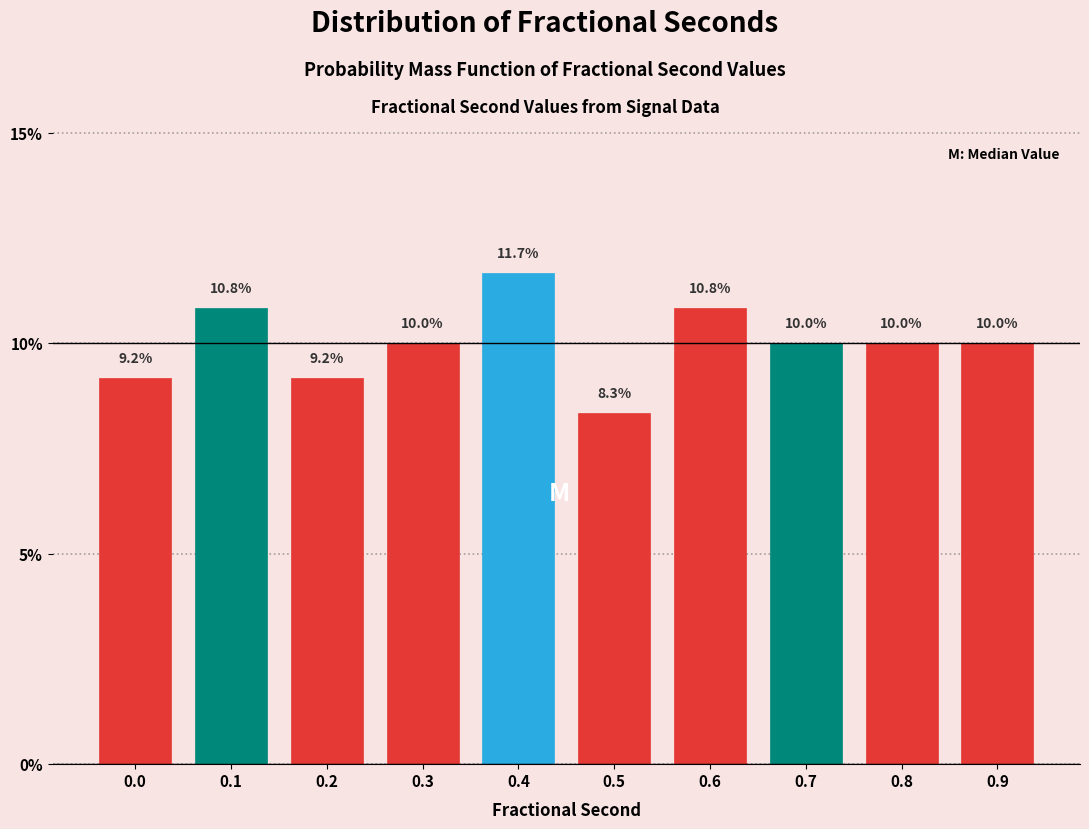

Reading left to right, transcribe all the data shown in this chart.

9.2	10.8	9.2	10.0	11.7	8.3	10.8	10.0	10.0	10.0